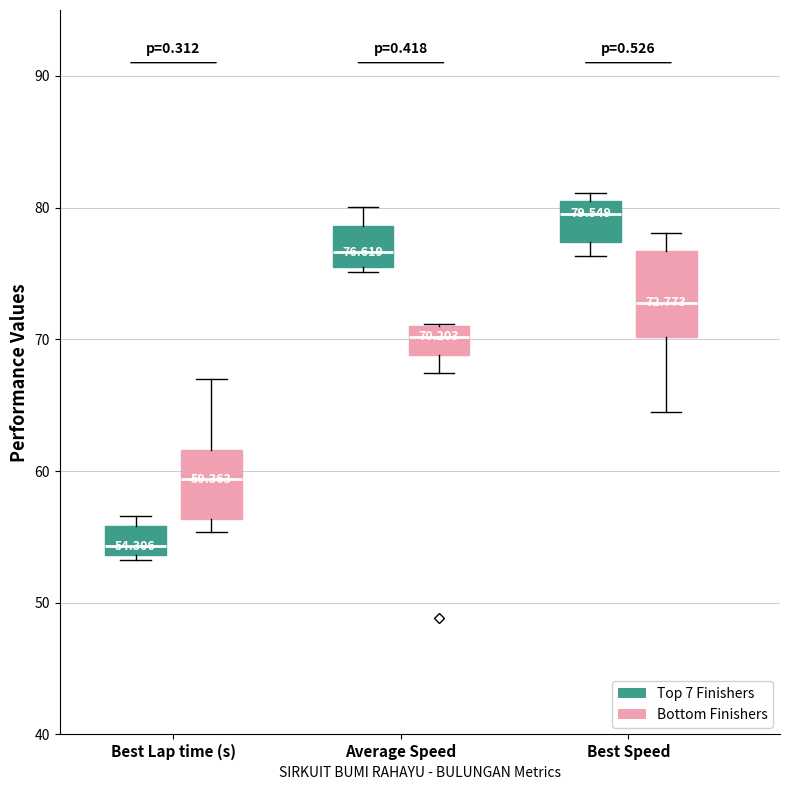

Comparing the boxes themselves (not the whiskers), which one is the tallest?

Best Speed (Bottom Finishers)